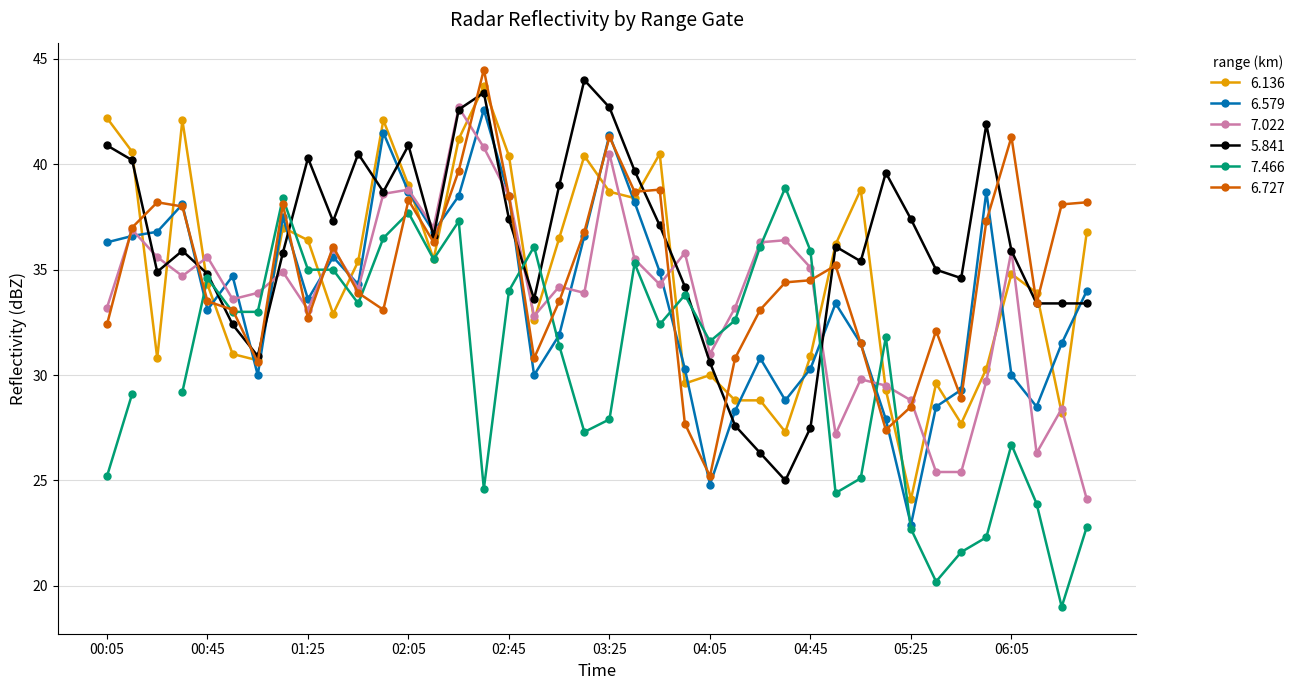

In 7.022, how many points are lower than both neighbors (excluding endpoints)?

11